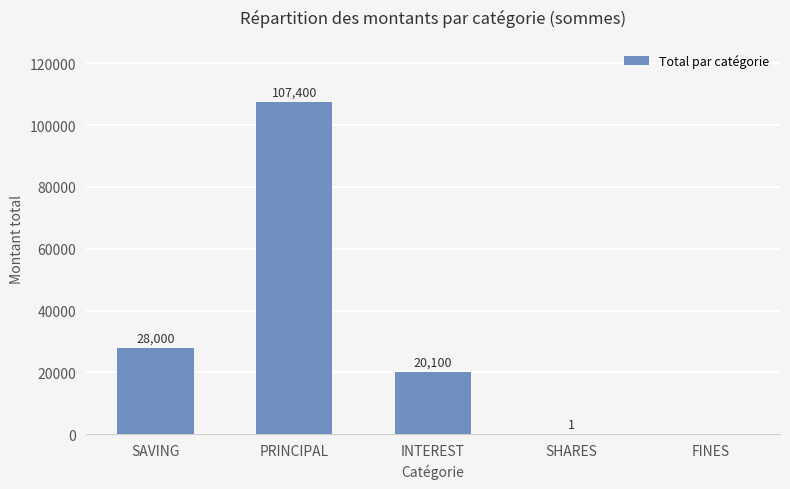

What is the sum of the values at SHARES and SAVING?

28001